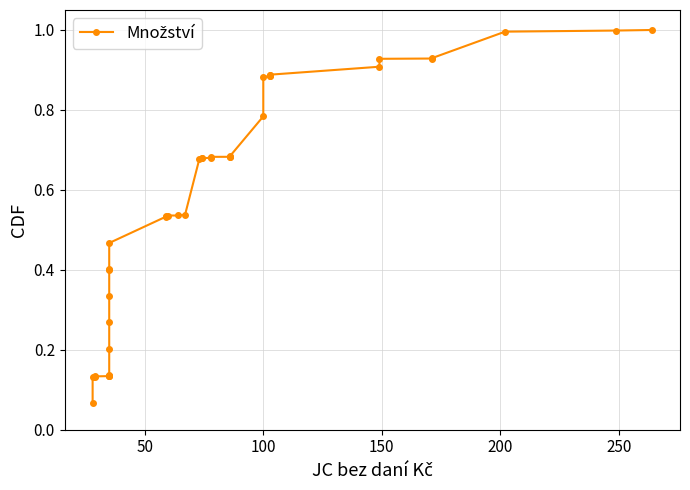

Is this an area chart (filled region under the line)?

No